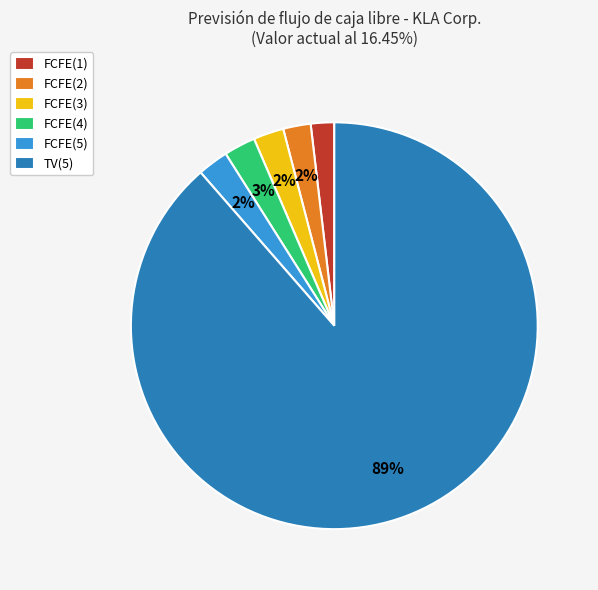

Which slice represents more than half of the pie?

TV(5)